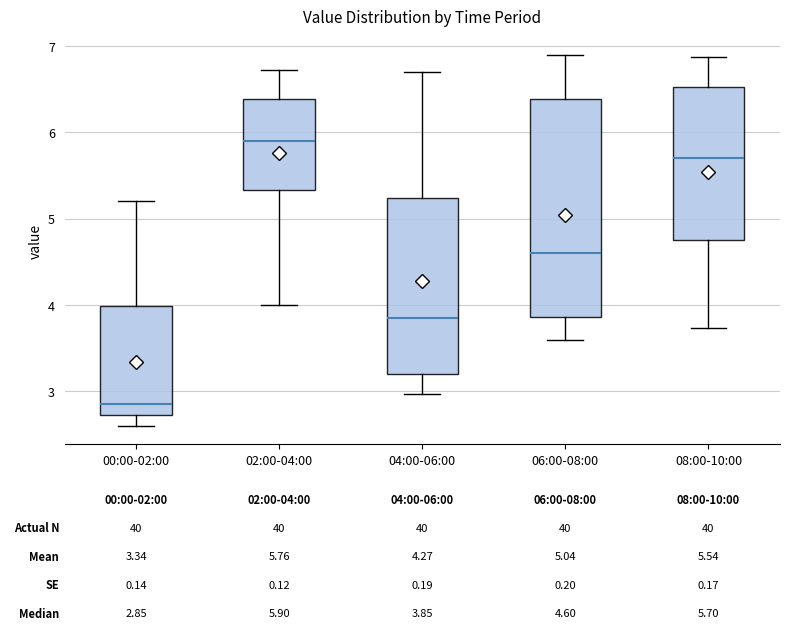

Which box has the highest median line?

02:00-04:00